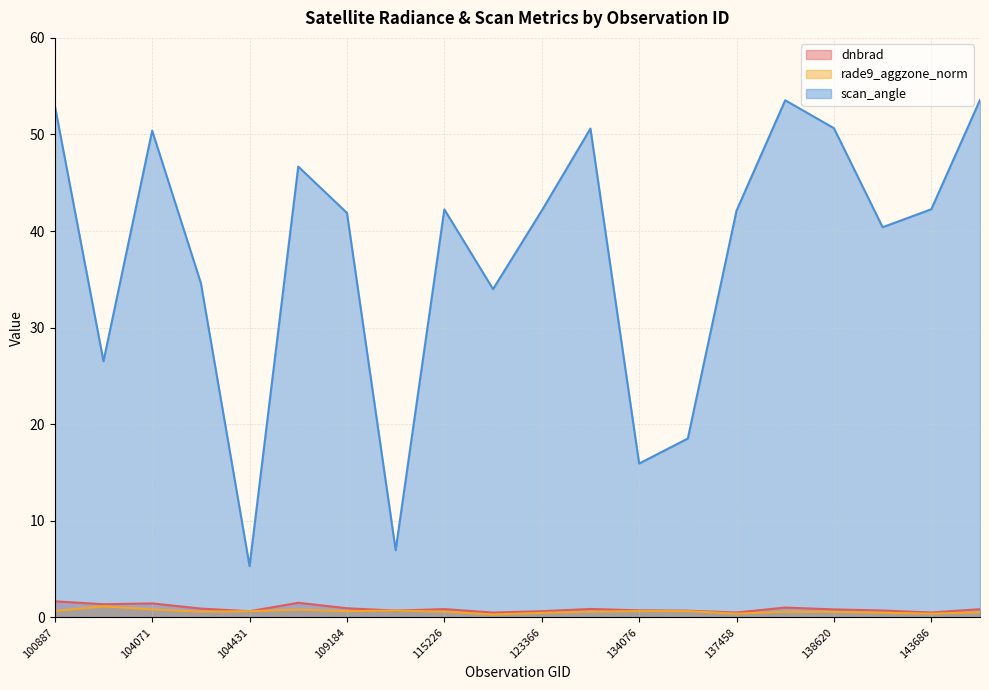

True or false: dnbrad and scan_angle cross at least once.

False